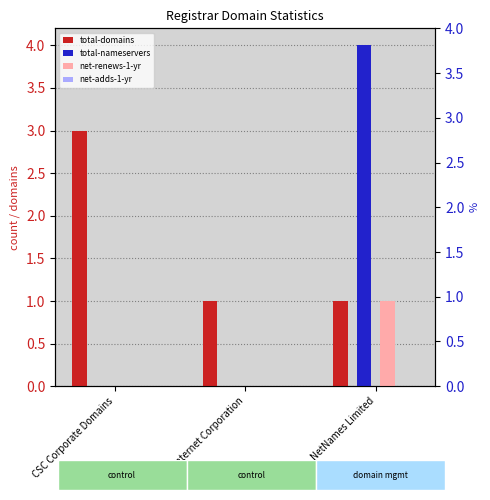

Which series changed the most between Internet Corporation and NetNames Limited?

total-nameservers